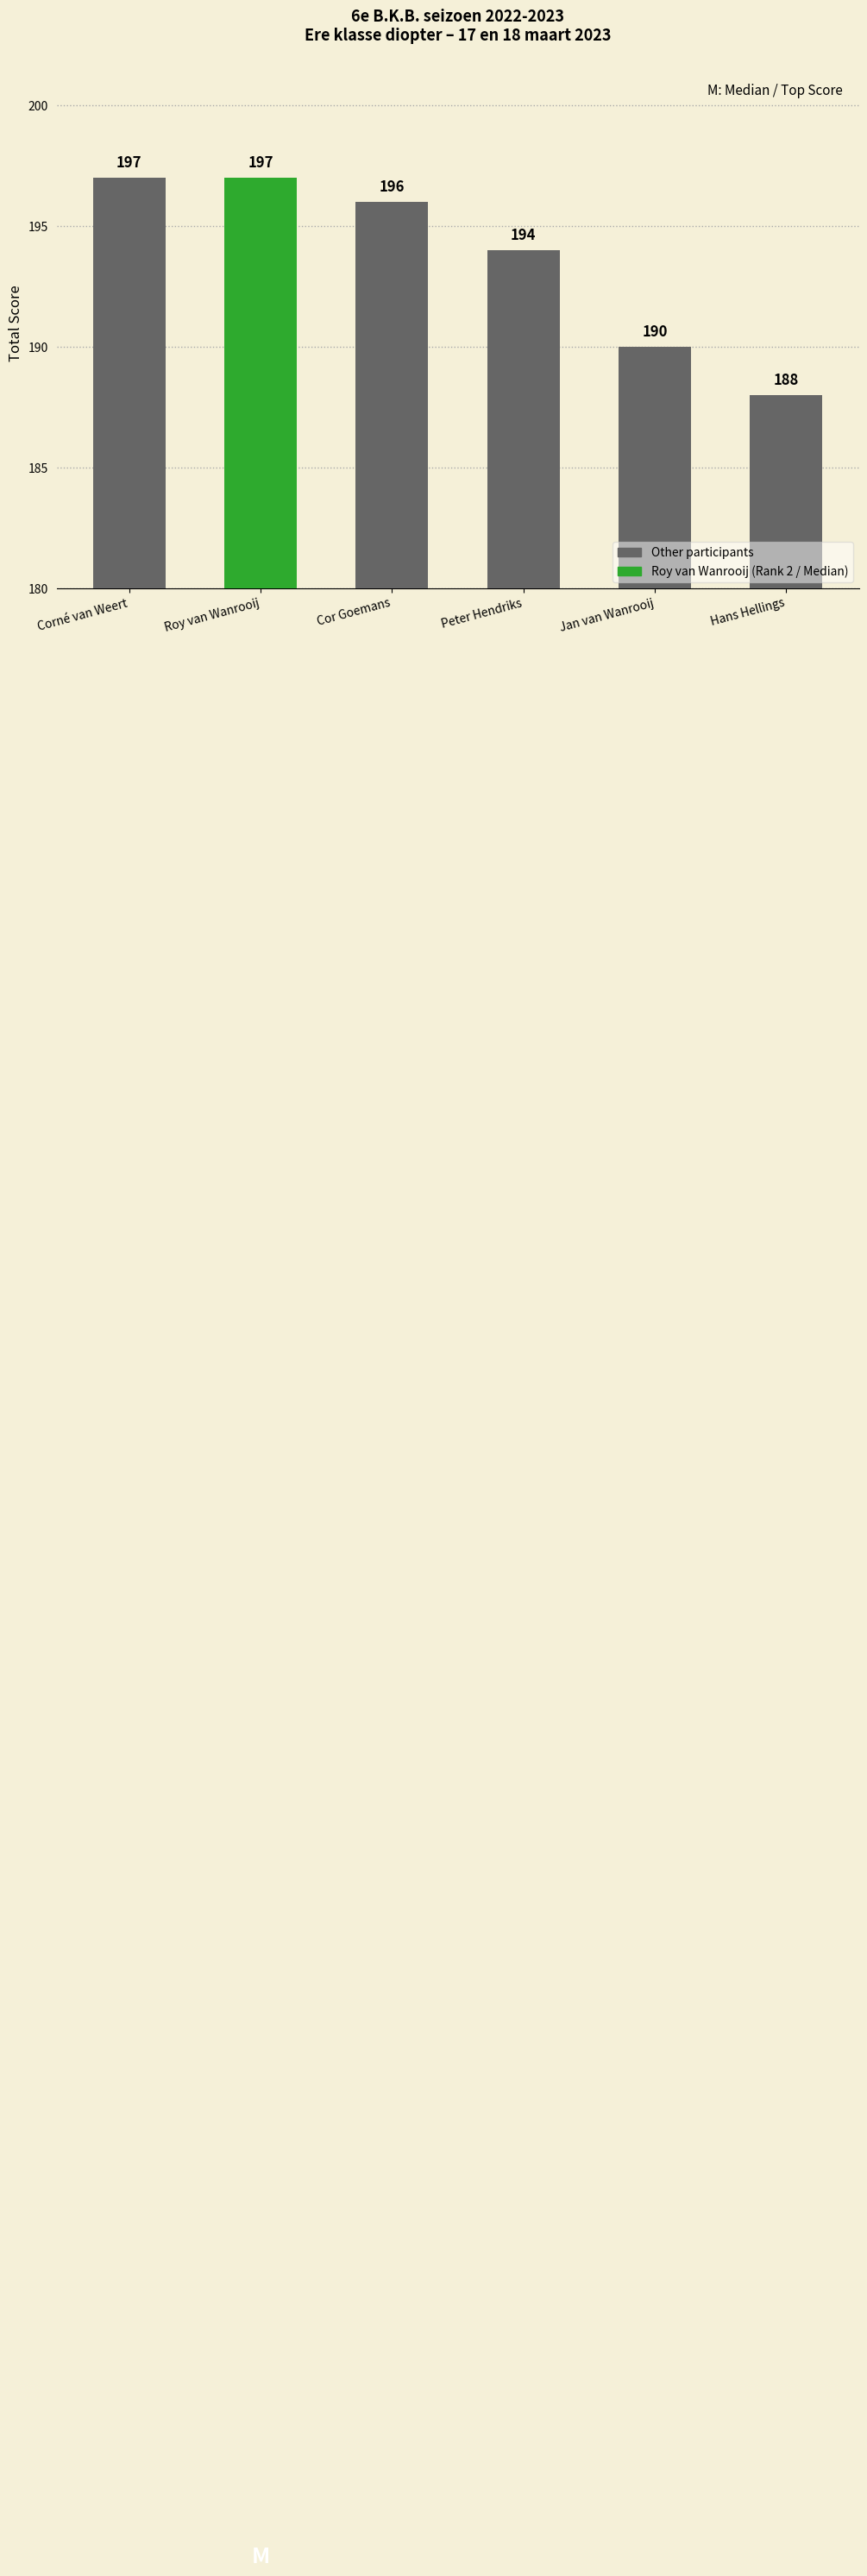

Reading left to right, extract all data points from this chart.

197	197	196	194	190	188